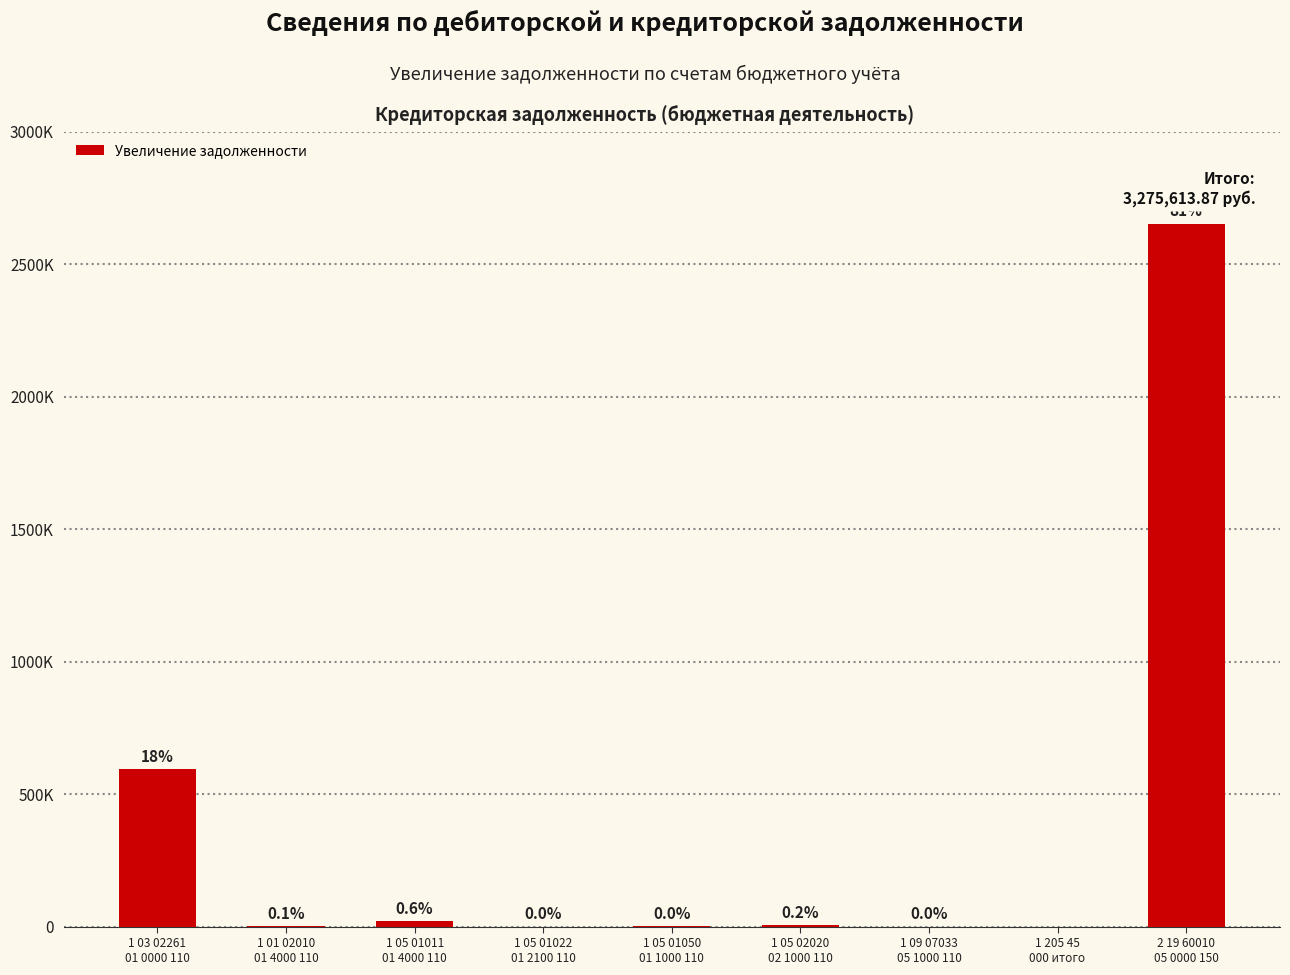

What is the approximate value at 2 19 60010
05 0000 150?

2652644.9